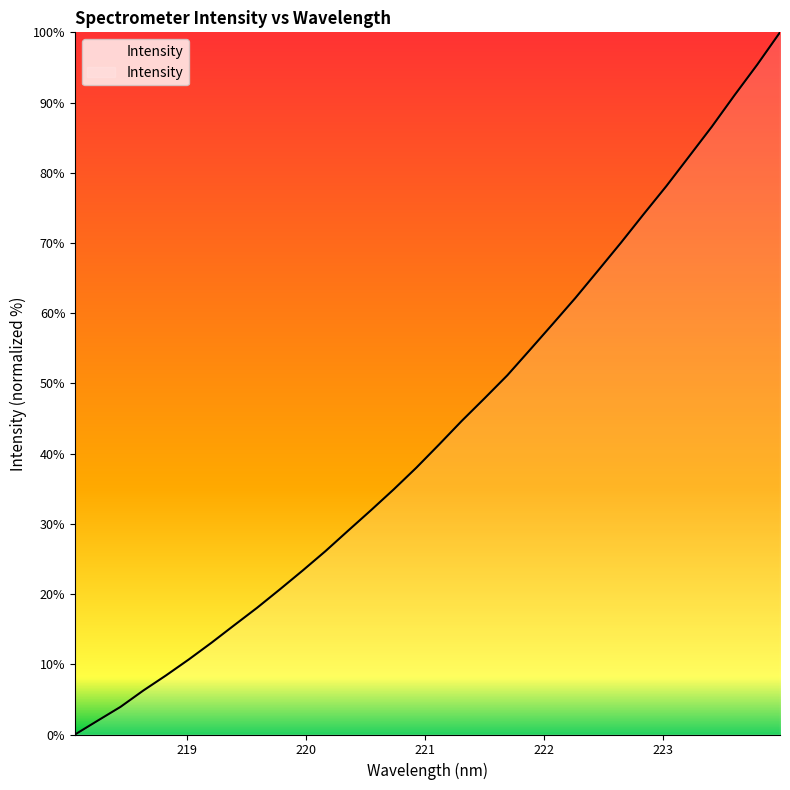

What is the difference between the second highest and second lowest values?

93.4